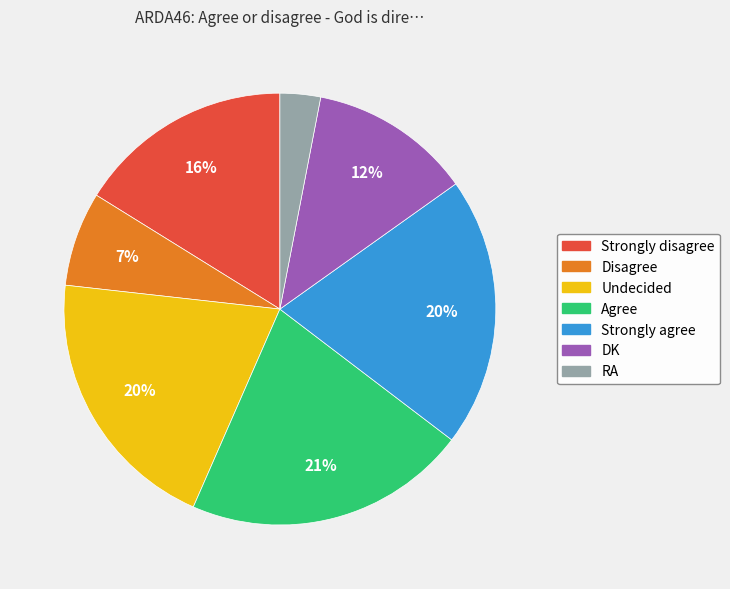

True or false: Strongly agree accounts for 12% of the total.

False